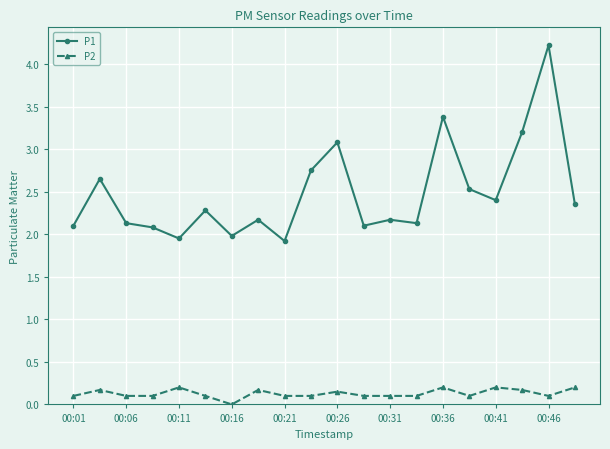

How many lines are shown in the chart?

2